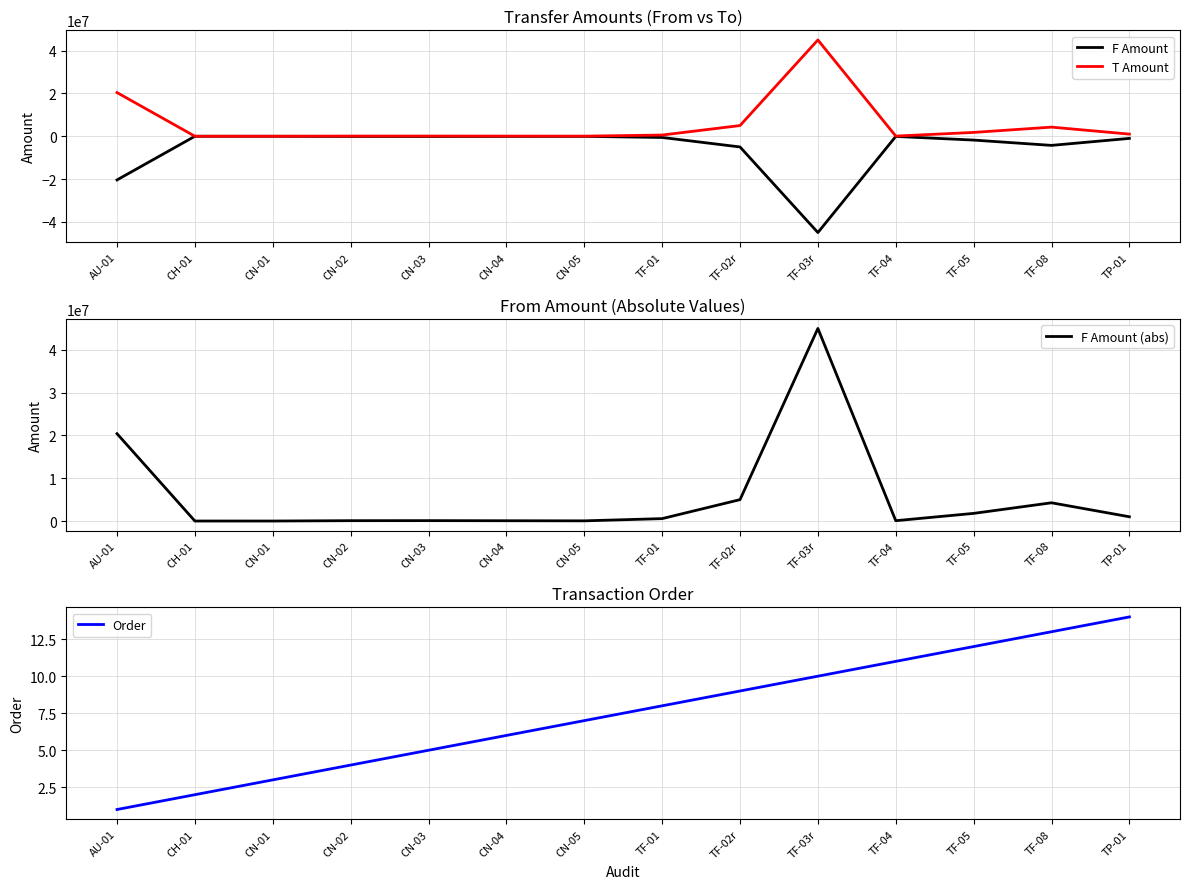

Where does the F Amount series first go above -98386?

CH-01